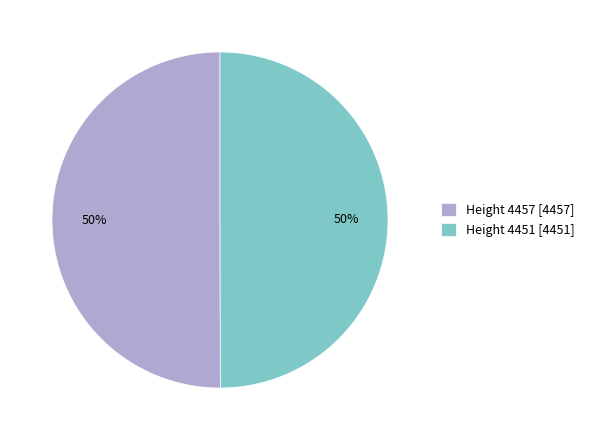

True or false: Height 4451 [4451] accounts for 35% of the total.

False